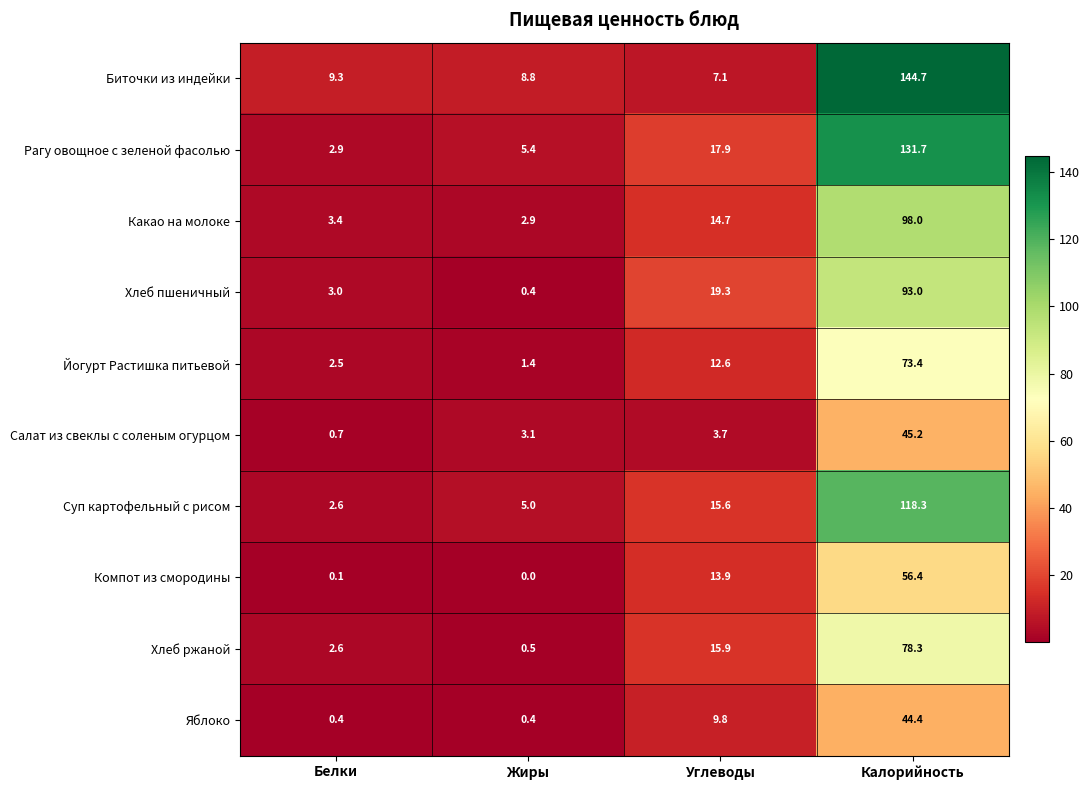

The value of Биточки из индейки at Калорийность is 94.9. True or false?

False